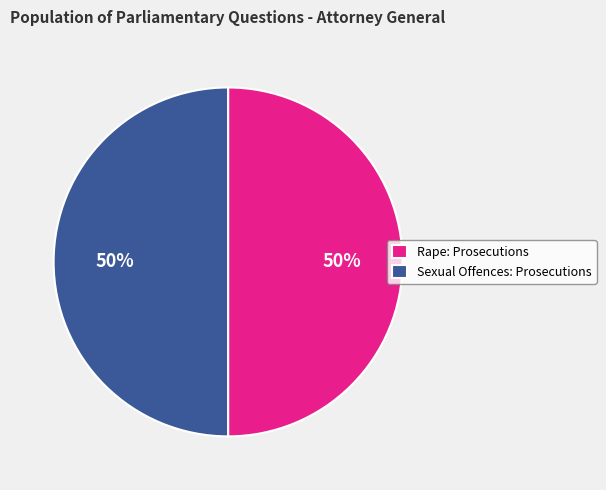

To the nearest percent, what is the combined percentage of Rape: Prosecutions and Sexual Offences: Prosecutions?

100%